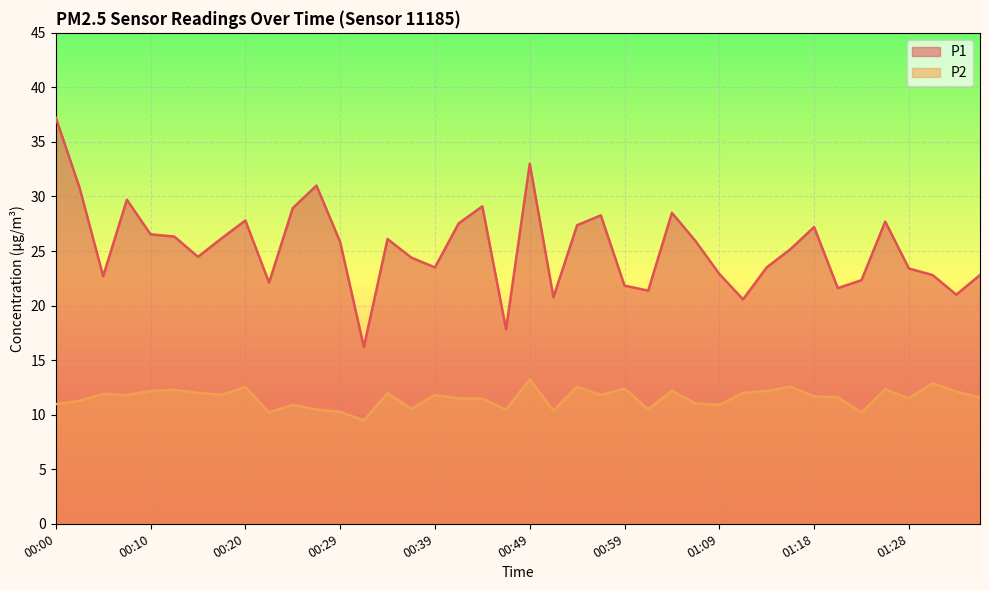

What is the lowest value of the P2 series?

9.5